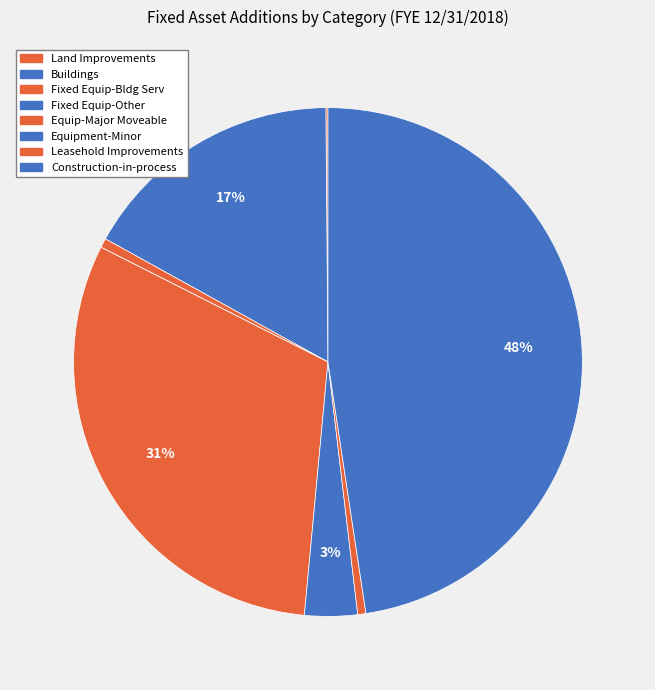

To the nearest percent, what is the average slice percentage?

12%